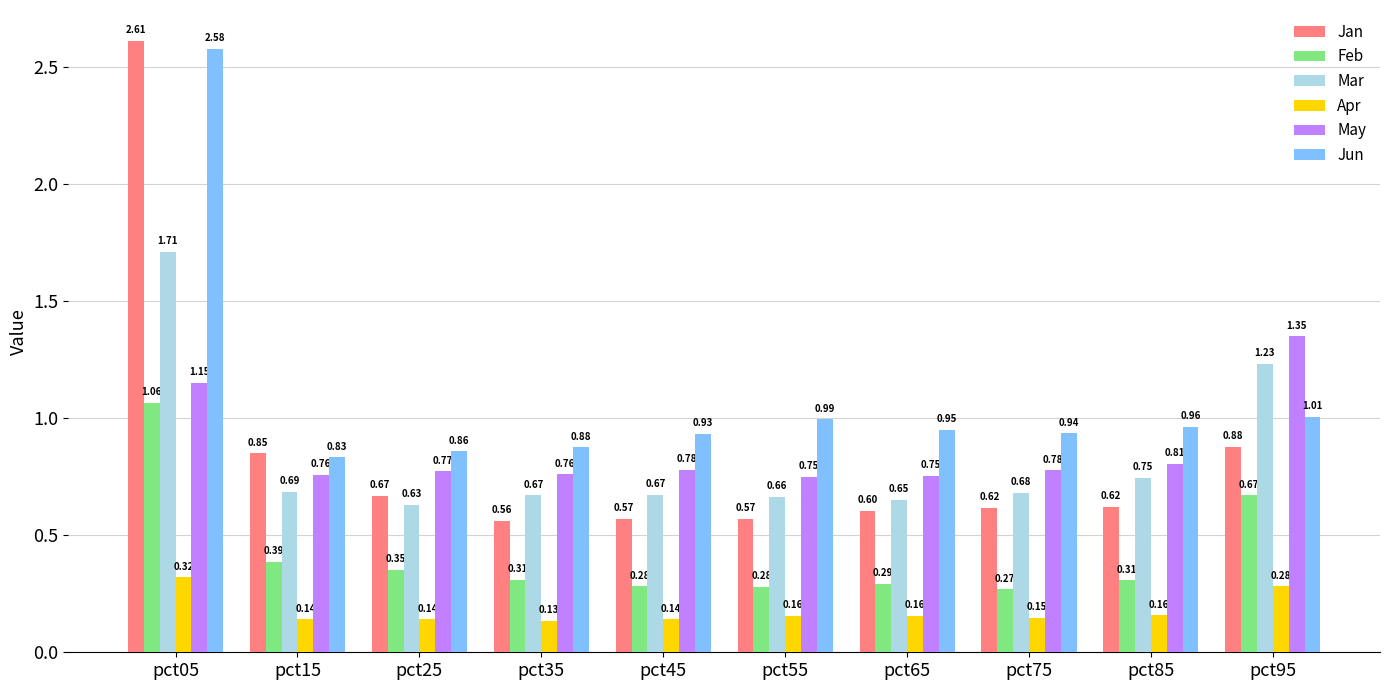

What is the total value across all series at pct65?

3.4